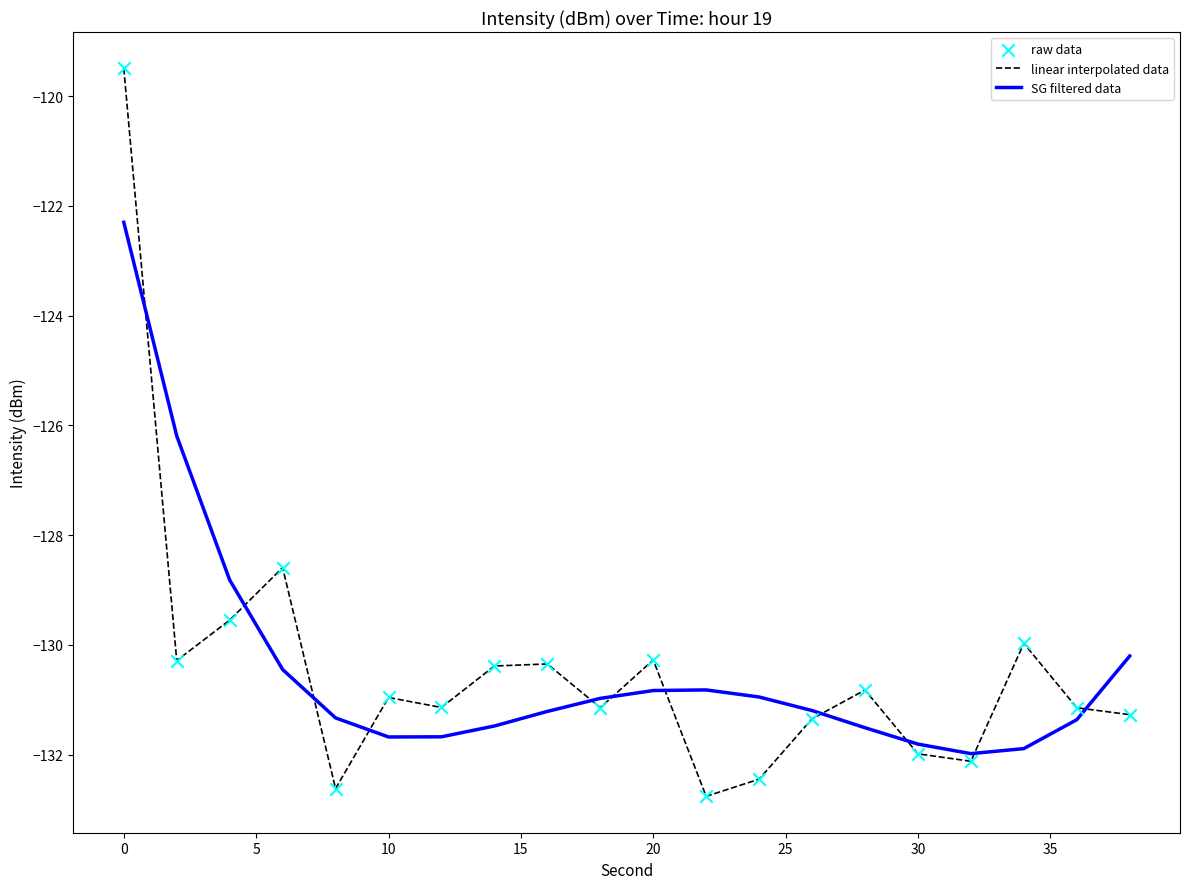

What is the highest value of the SG filtered data series?

-122.3